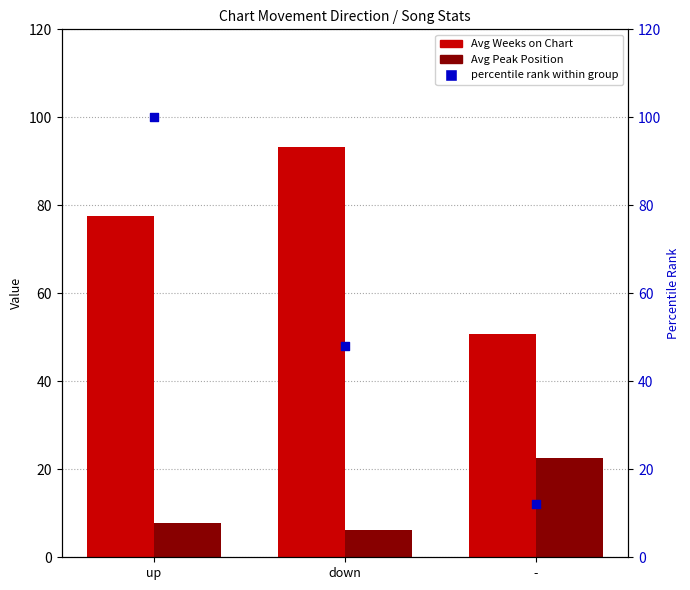

Which series contains the lowest Y value?

Avg Peak Position